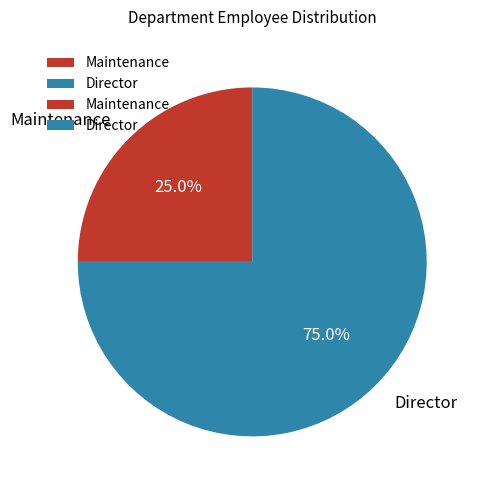

Is the sum of Director and Maintenance greater than half?

Yes